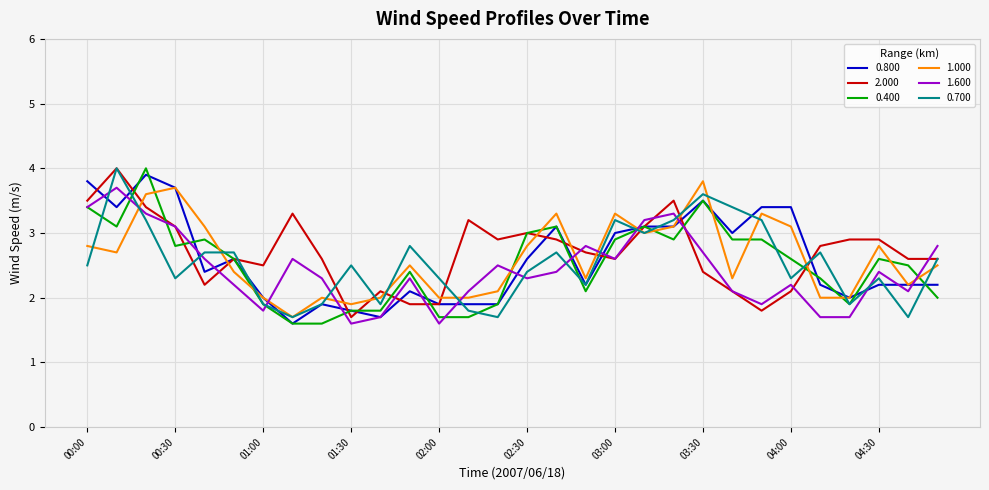

What is the maximum value shown in the chart?

4.0